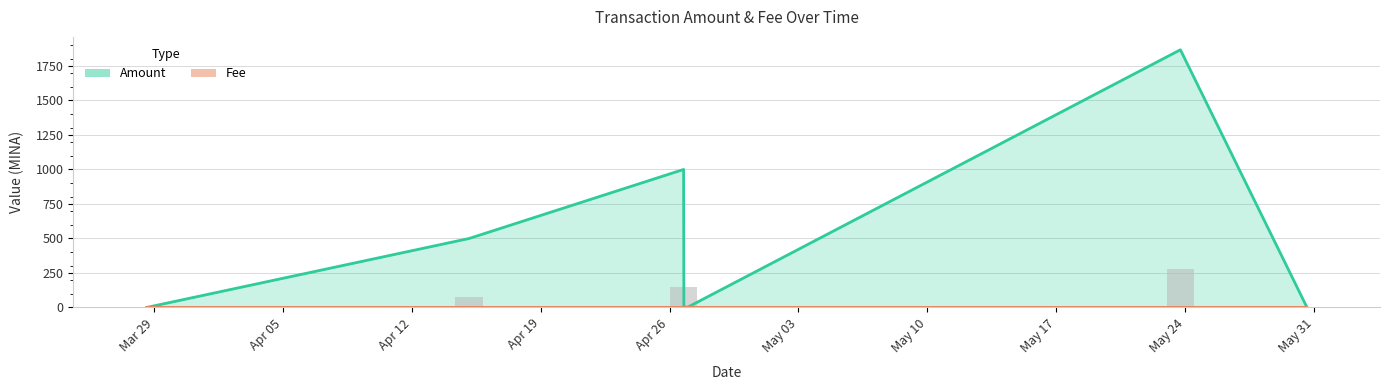

How many bars are there in each group?

2